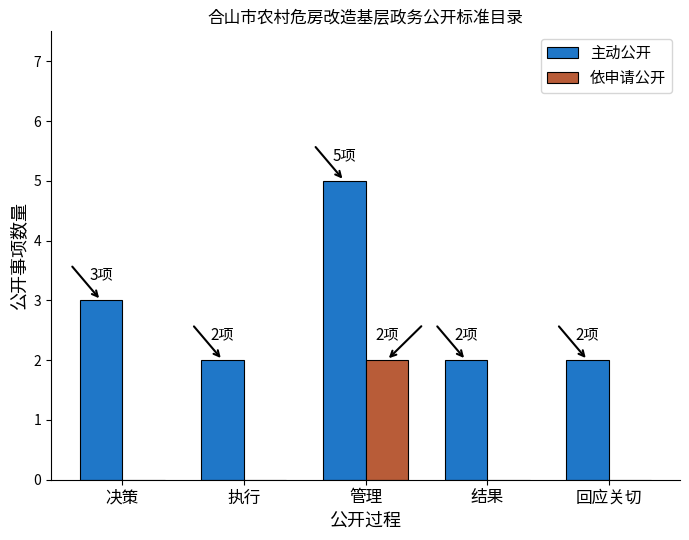

What is the sum of the 主动公开 values at 管理 and 回应关切?

7